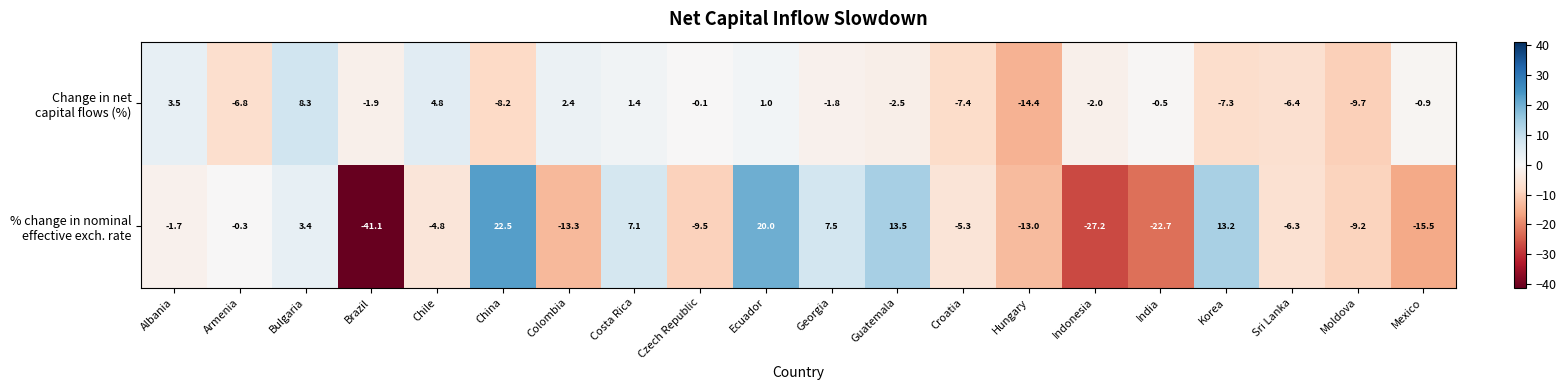

Which category has the highest value across all series?

China